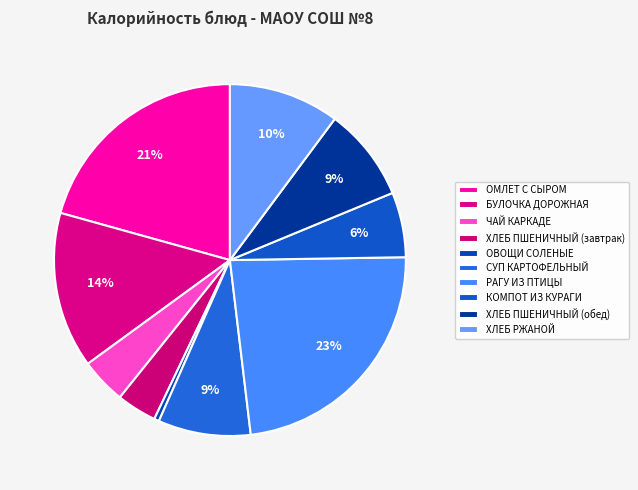

How many segments does this pie chart have?

10